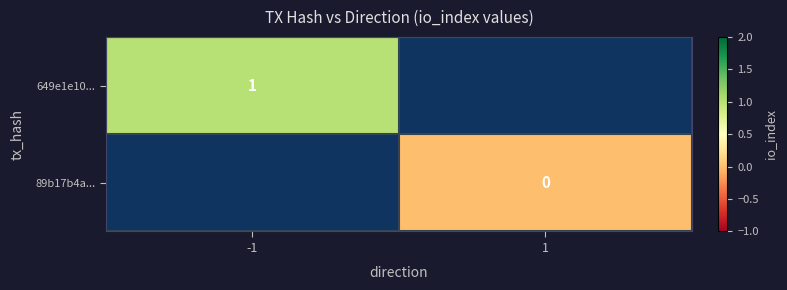

How many series are shown in this chart?

2